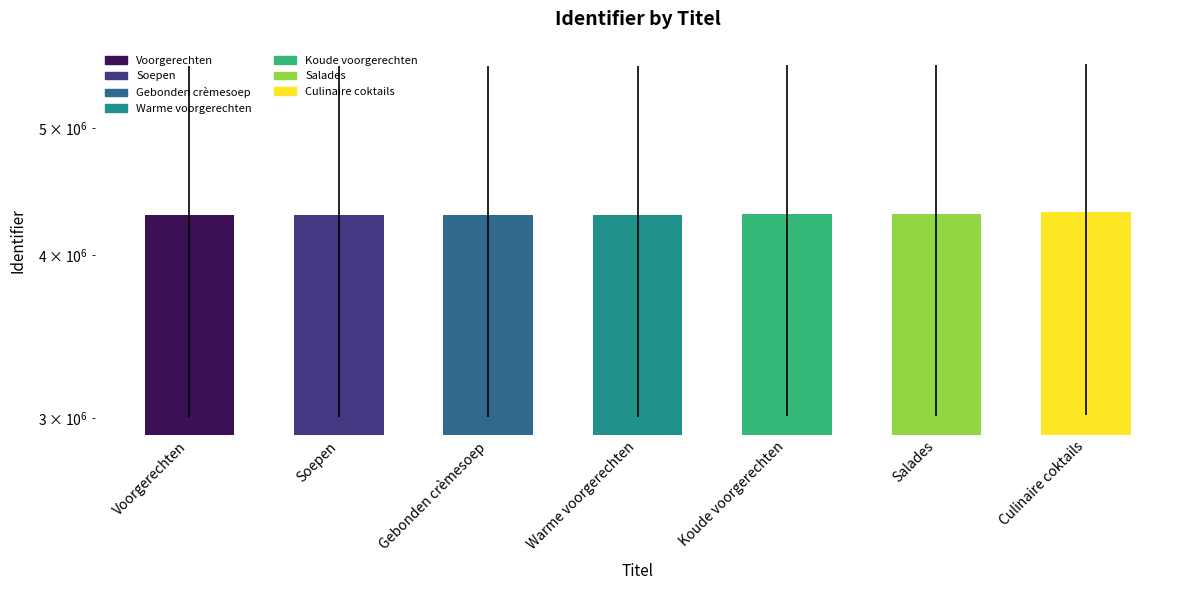

What is the value of the 3rd bar from the left?

4292282